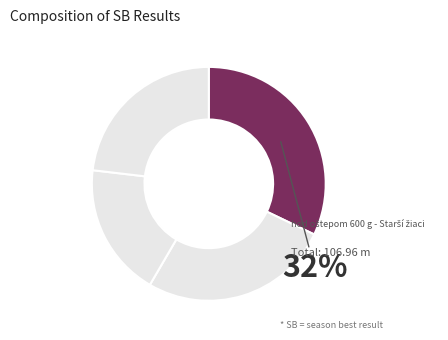

Count the number of slices in the pie.

4